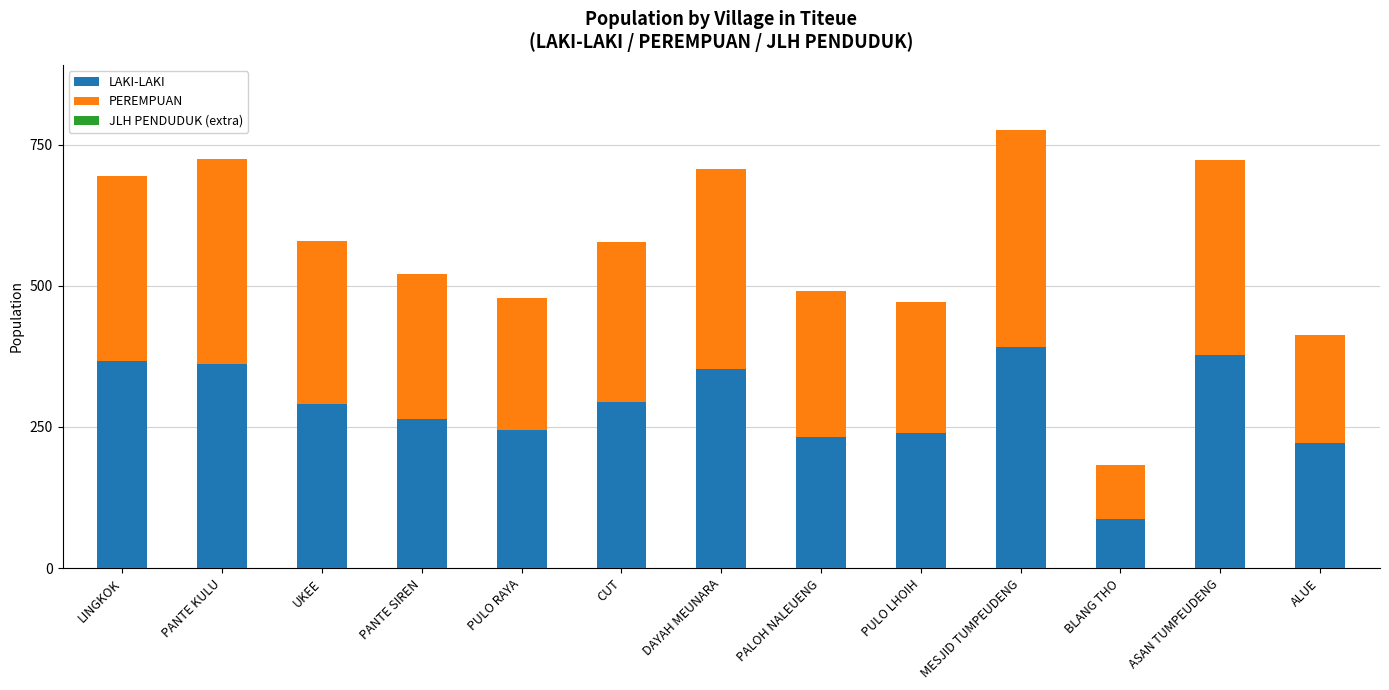

What is the difference between the maximum and minimum values in the LAKI-LAKI series?

305